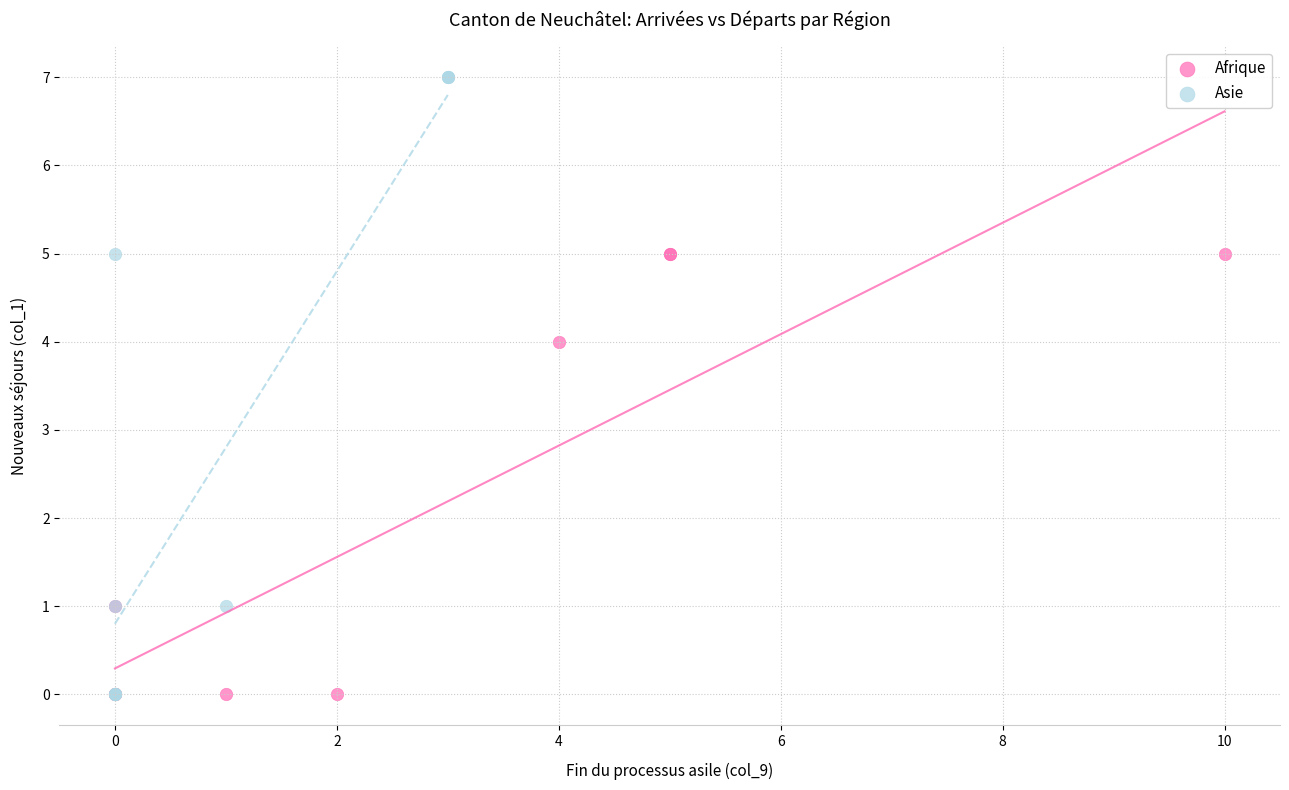

Which series contains the highest Y value?

Asie